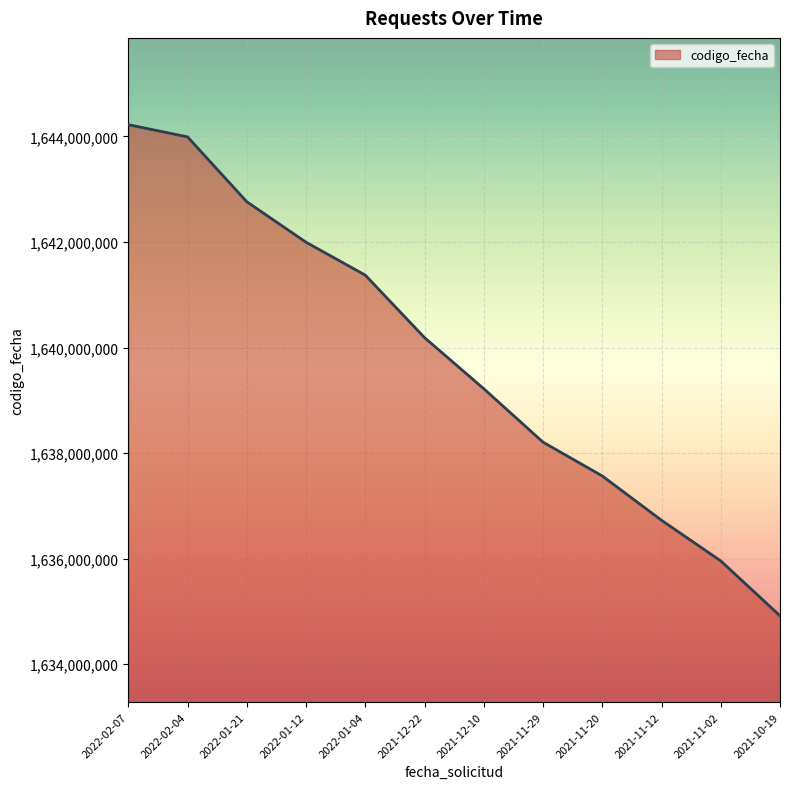

Read the value at 2021-11-29, to the nearest 100.

1638208600